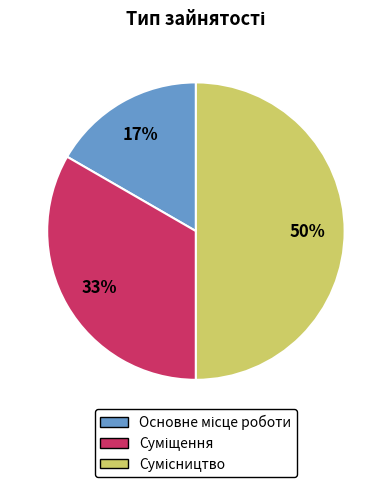

To the nearest percent, what is the difference between the largest and smallest slice percentages?

33%